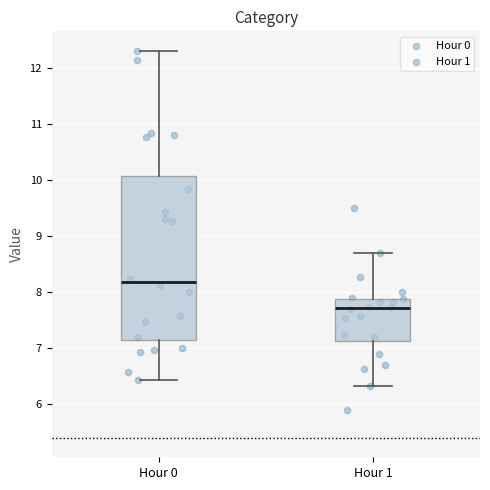

Where does the upper whisker of the box for Hour 1 end on the y-axis? The values are not printed on the chart, so give them approximately, as read against the axis.

8.7